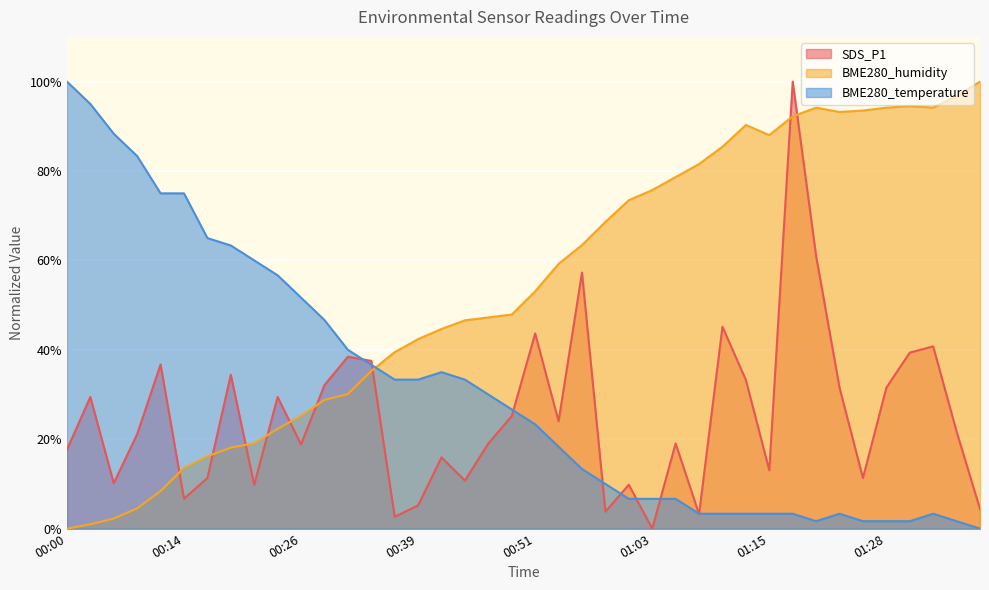

The SDS_P1 series shows 18.5 at 01:23. True or false?

False